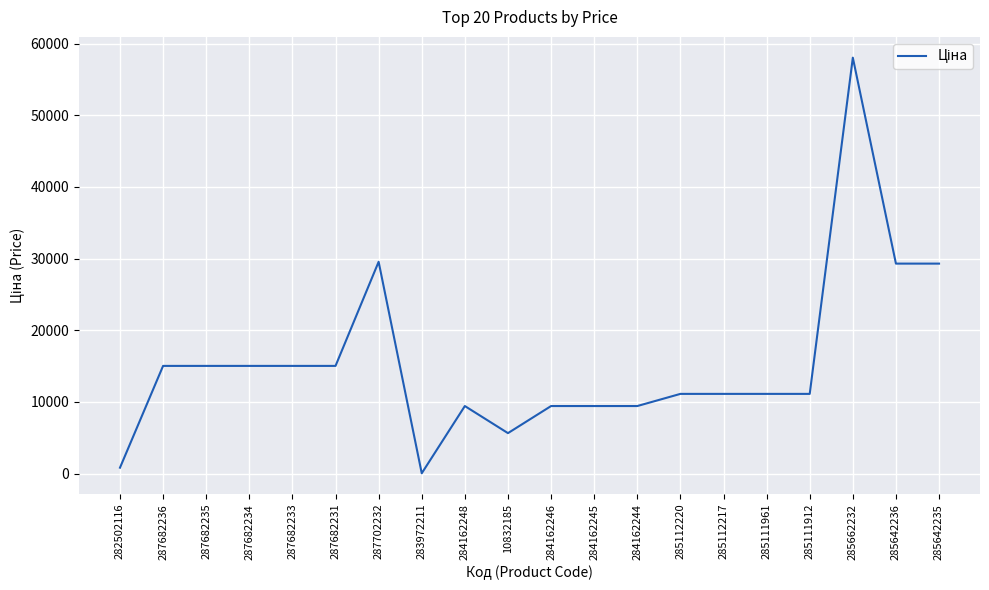

What value does the data have at 284162245?

9416.9